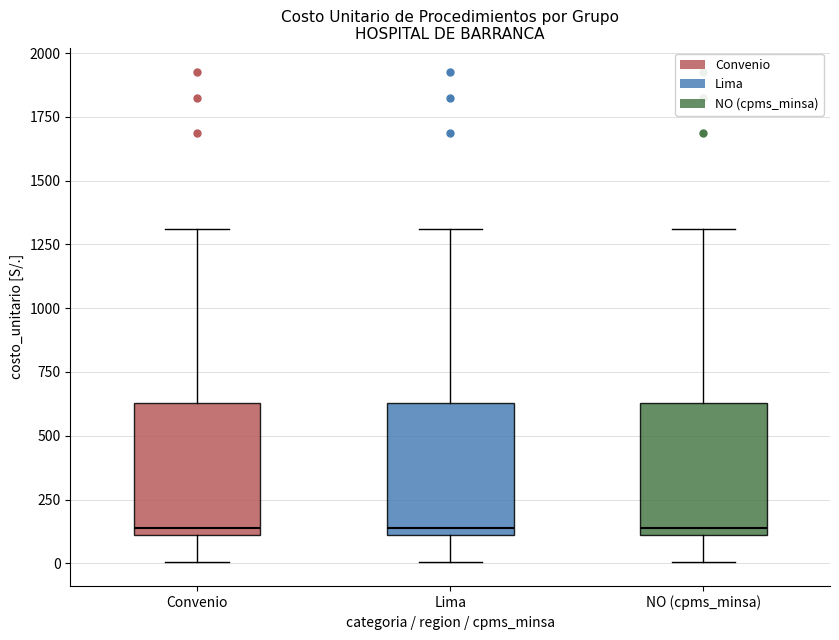

Reading left to right, transcribe this box plot: for each box, give where its median line is, the range the box spans, and where its two whiskers end, as read against the y-axis. The values are not printed on the chart, so give them approximately, as read against the axis.

Convenio: median 150, box 100 to 650, whiskers 0 to 1300
Lima: median 150, box 100 to 650, whiskers 0 to 1300
NO (cpms_minsa): median 150, box 100 to 650, whiskers 0 to 1300